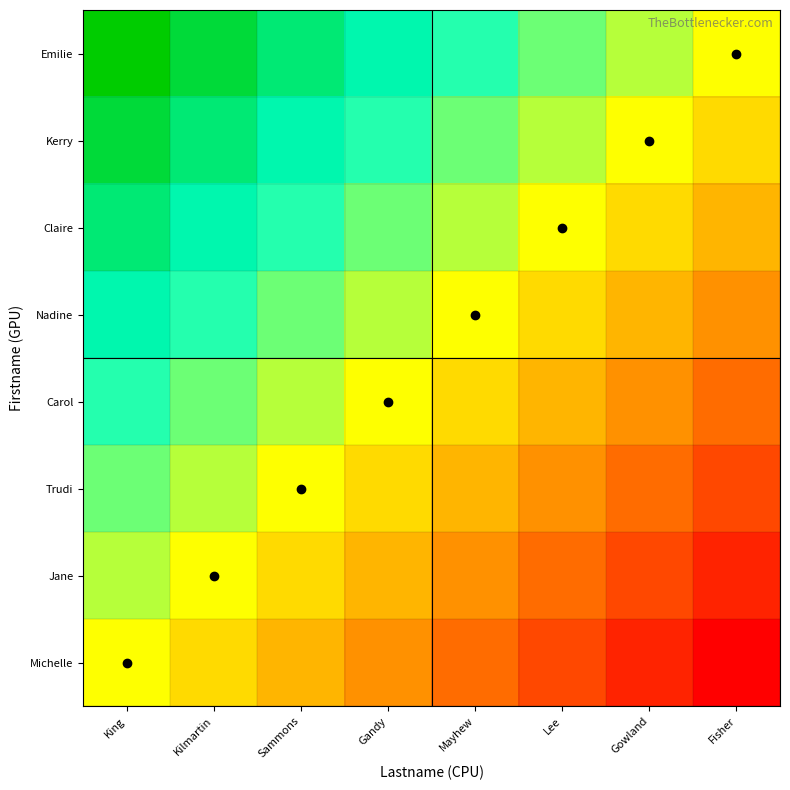

Reading right to left, list all the values displayed in this chart.

Michelle: Fisher=-1.0	Gowland=-0.9	Lee=-0.7	Mayhew=-0.6	Gandy=-0.4	Sammons=-0.3	Kilmartin=-0.1	King=0.0
Jane: Fisher=-0.9	Gowland=-0.7	Lee=-0.6	Mayhew=-0.4	Gandy=-0.3	Sammons=-0.1	Kilmartin=0.0	King=0.1
Trudi: Fisher=-0.7	Gowland=-0.6	Lee=-0.4	Mayhew=-0.3	Gandy=-0.1	Sammons=0.0	Kilmartin=0.1	King=0.3
Carol: Fisher=-0.6	Gowland=-0.4	Lee=-0.3	Mayhew=-0.1	Gandy=0.0	Sammons=0.1	Kilmartin=0.3	King=0.4
Nadine: Fisher=-0.4	Gowland=-0.3	Lee=-0.1	Mayhew=0.0	Gandy=0.1	Sammons=0.3	Kilmartin=0.4	King=0.6
Claire: Fisher=-0.3	Gowland=-0.1	Lee=0.0	Mayhew=0.1	Gandy=0.3	Sammons=0.4	Kilmartin=0.6	King=0.7
Kerry: Fisher=-0.1	Gowland=0.0	Lee=0.1	Mayhew=0.3	Gandy=0.4	Sammons=0.6	Kilmartin=0.7	King=0.9
Emilie: Fisher=0.0	Gowland=0.1	Lee=0.3	Mayhew=0.4	Gandy=0.6	Sammons=0.7	Kilmartin=0.9	King=1.0